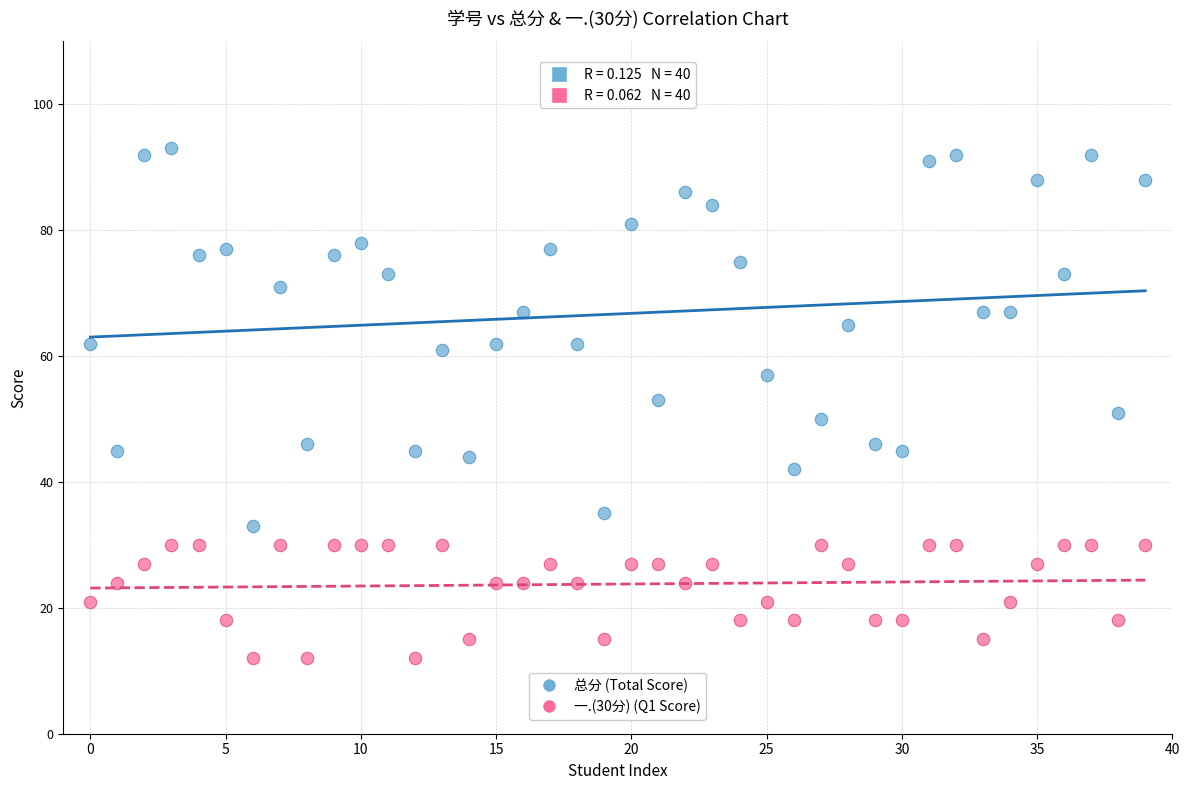

Which series has the largest Y range (max minus min)?

总分 (Total Score)